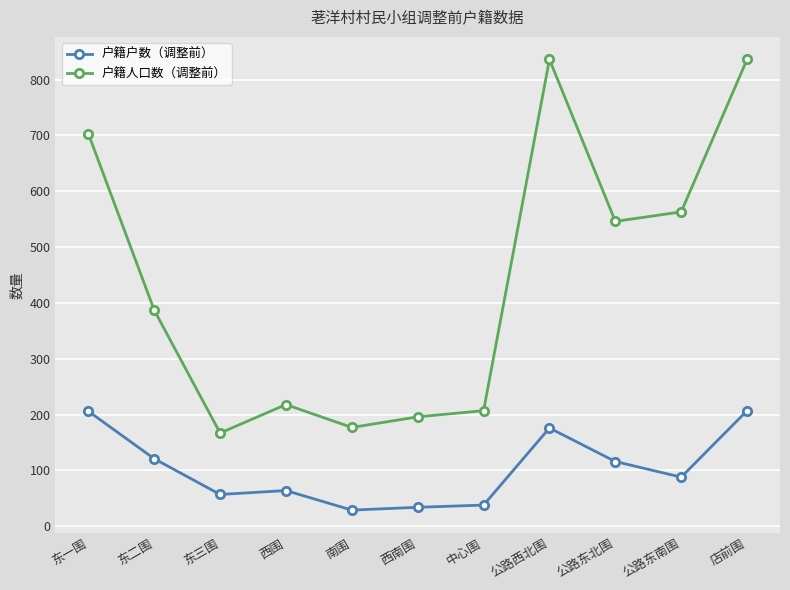

List the series in order of their peak value, highest first.

户籍人口数（调整前）, 户籍户数（调整前）